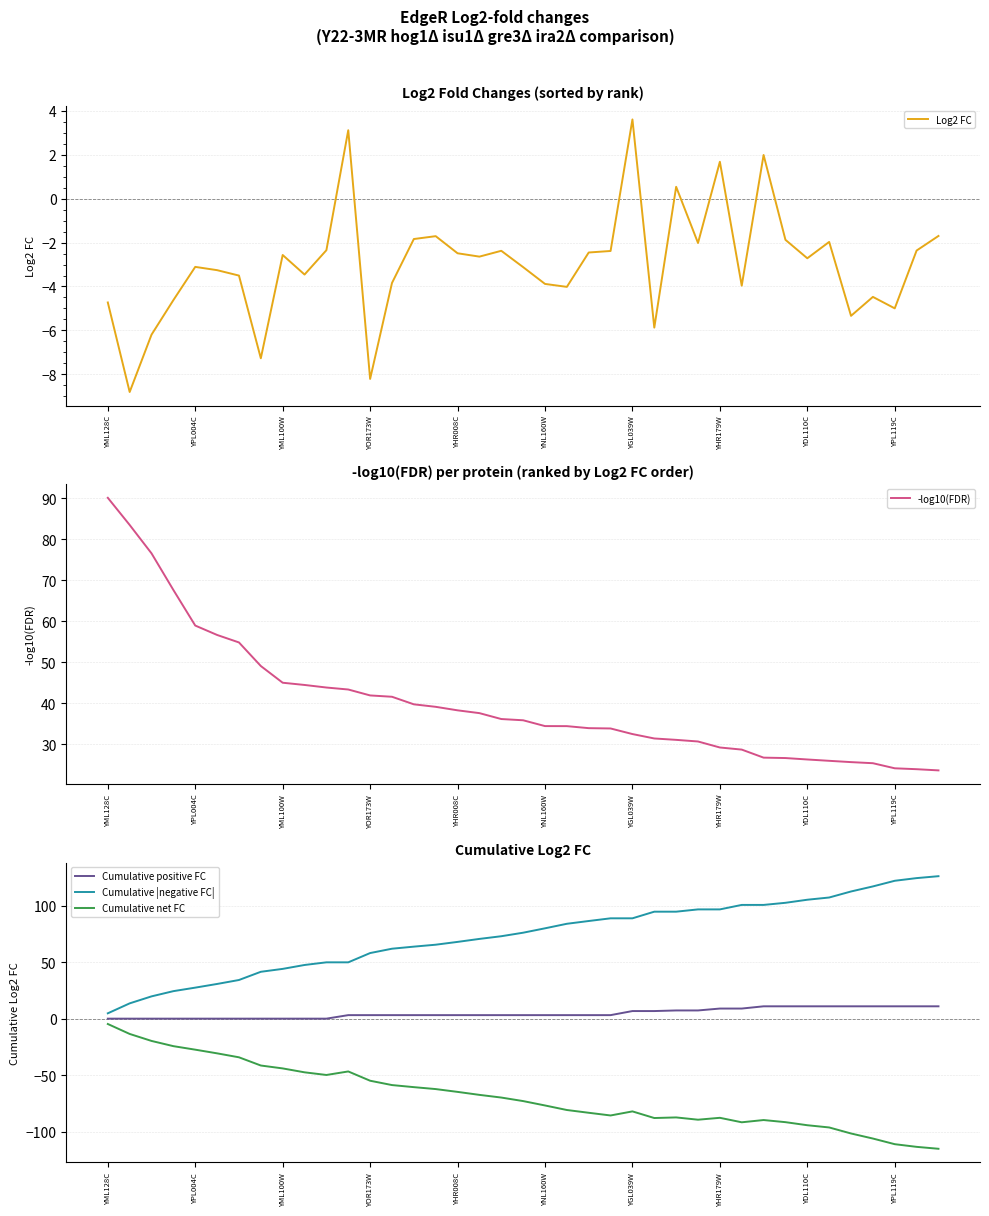

What is the maximum value for Log2 FC?

3.6